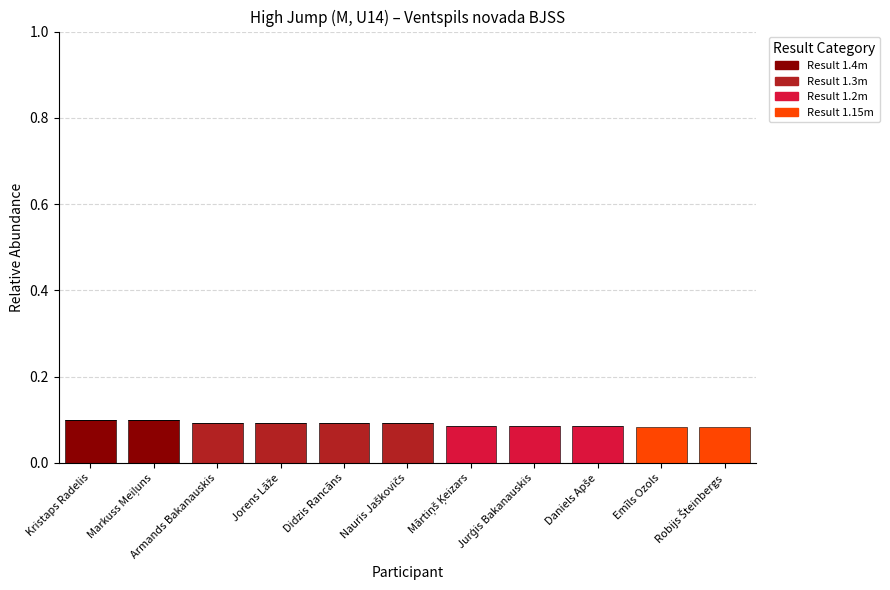

How many series are shown in this chart?

4